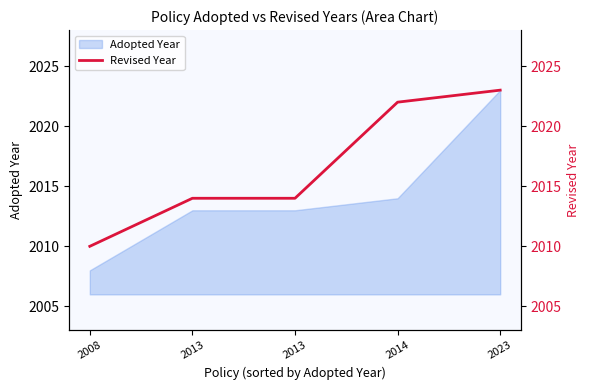

What is the sum of the values at 2023 and 2013?

4037